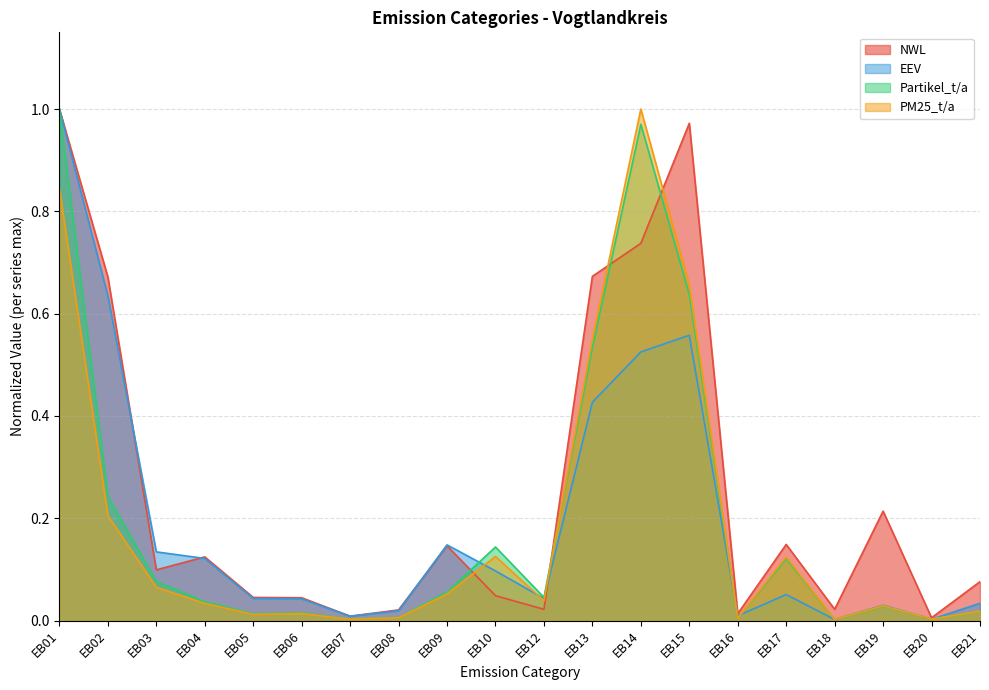

At EB10, list the series in order from smallest to largest.

NWL, EEV, PM25_t/a, Partikel_t/a